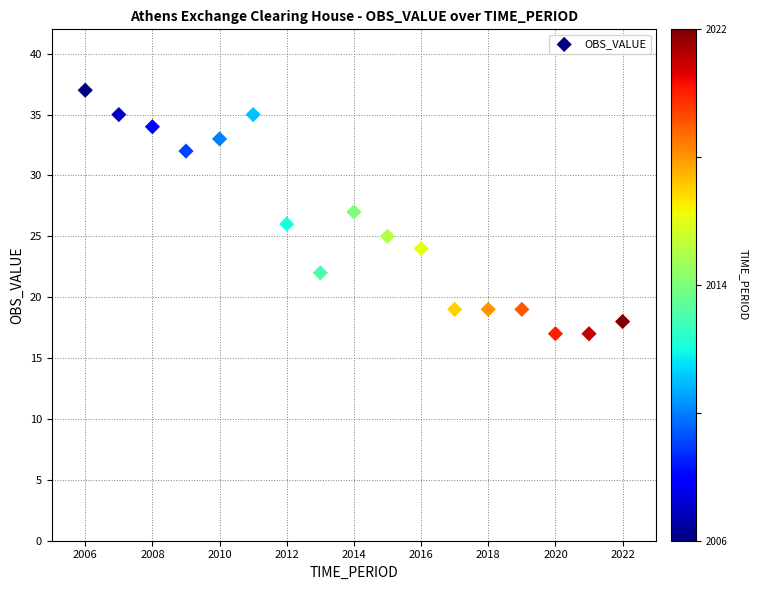

What is the range of Y values (max minus min)?

20